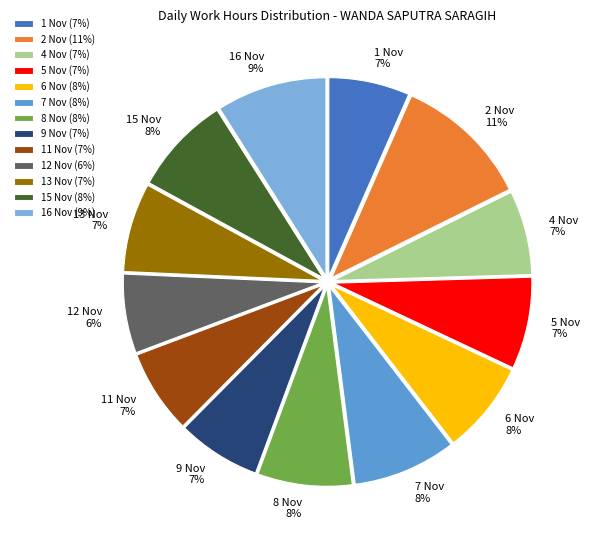

Count the number of slices in the pie.

13